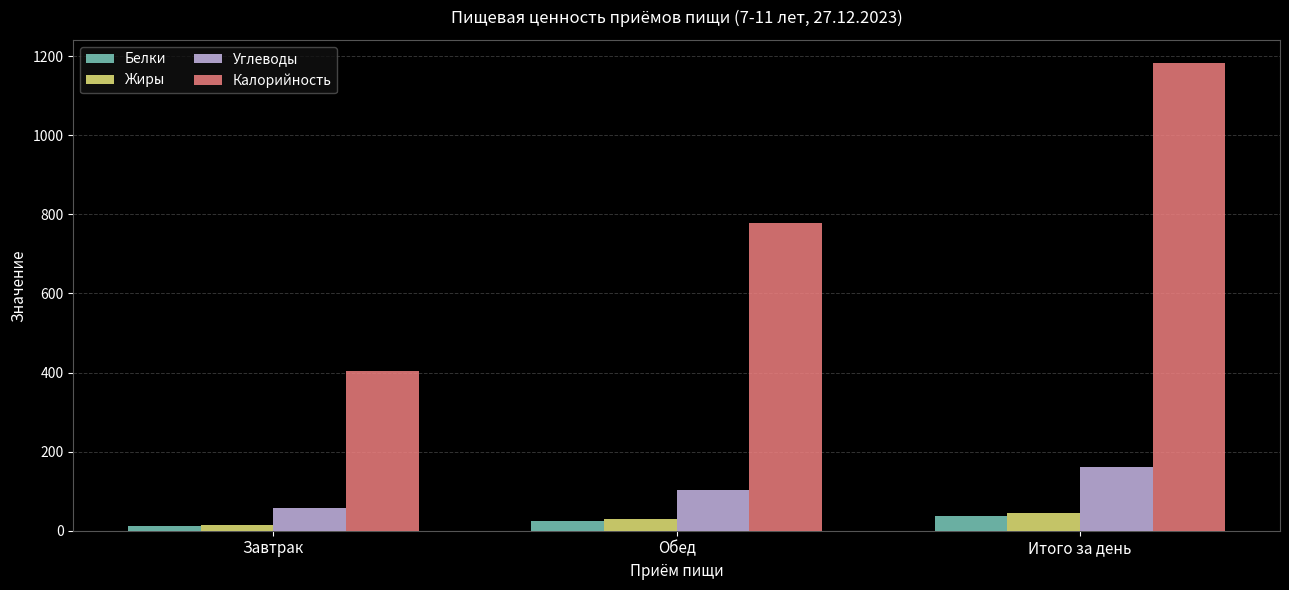

What is the label of the 2nd bar from the left?

Обед